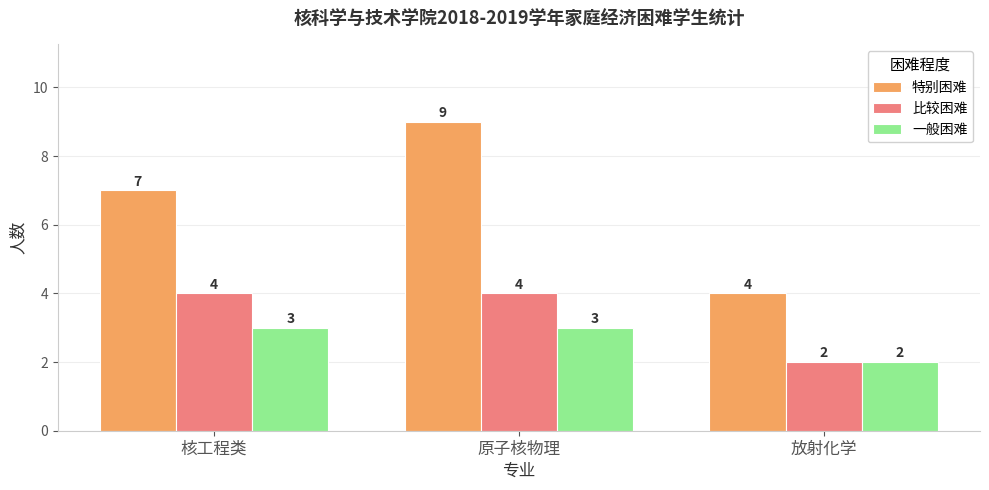

List the series in order of their peak value, lowest first.

一般困难, 比较困难, 特别困难